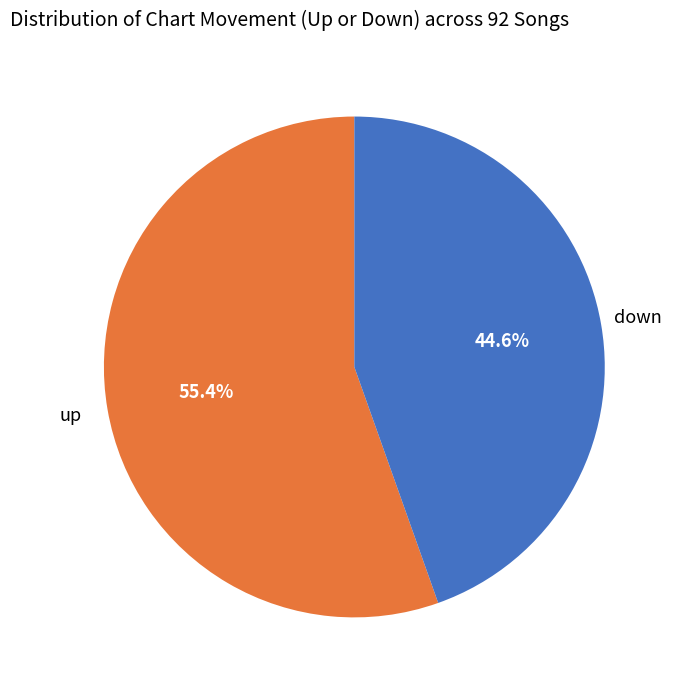

Do up and down together represent more than half of the pie?

Yes